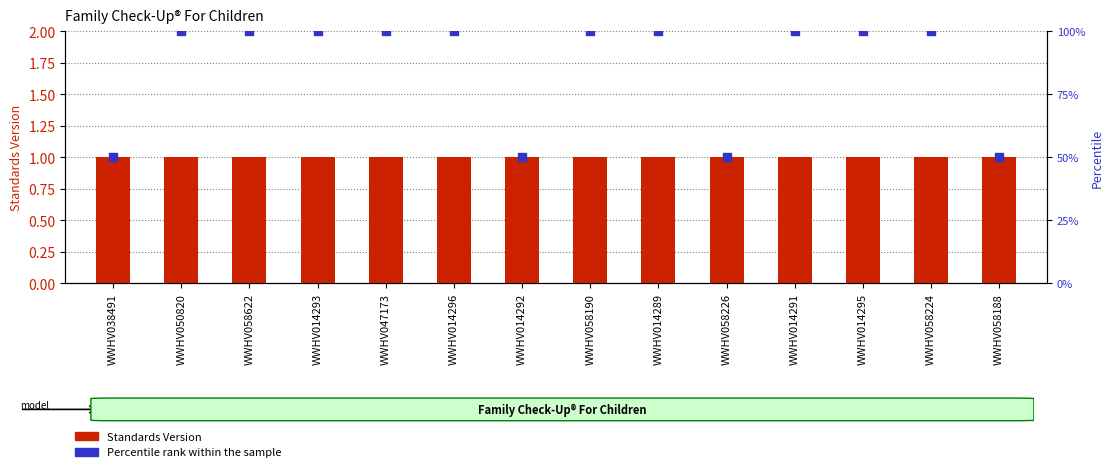

Is the value of Percentile rank within the sample at WWHV038491 greater than the value of Standards Version at WWHV050820?

Yes